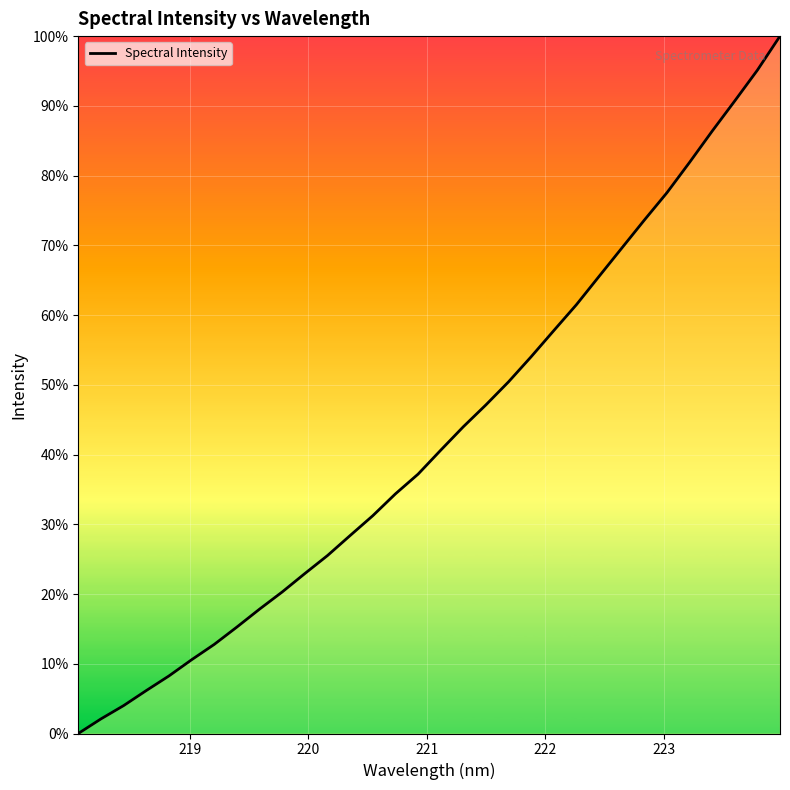

Reading left to right, list all the values displayed in this chart.

0.0	0.0	0.0	0.1	0.1	0.1	0.1	0.2	0.2	0.2	0.2	0.3	0.3	0.3	0.3	0.4	0.4	0.4	0.5	0.5	0.5	0.6	0.6	0.7	0.7	0.7	0.8	0.8	0.9	0.9	1.0	1.0